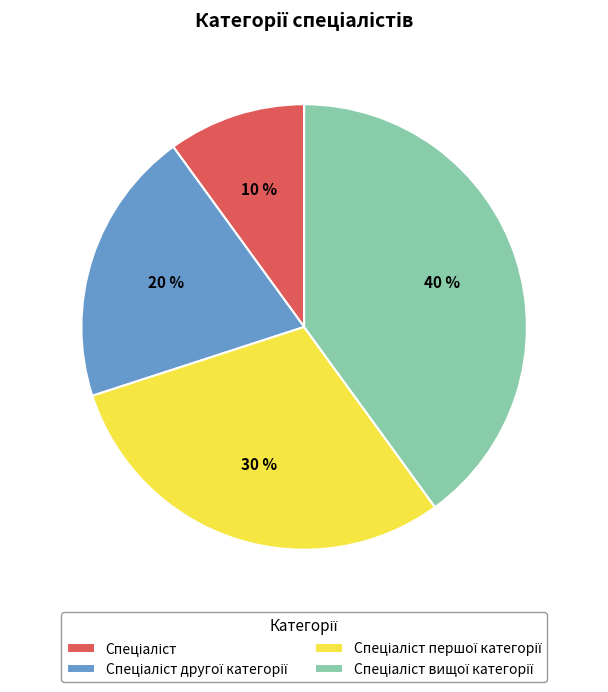

Does any single category account for the majority?

No